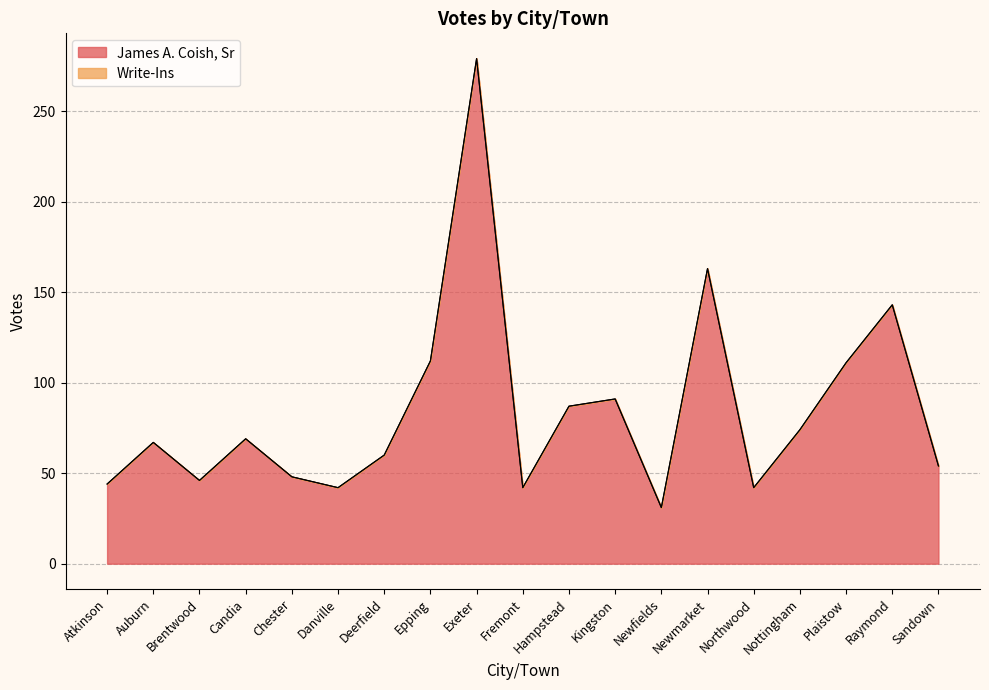

How many points are higher than both their immediate neighbors (excluding endpoints)?

6